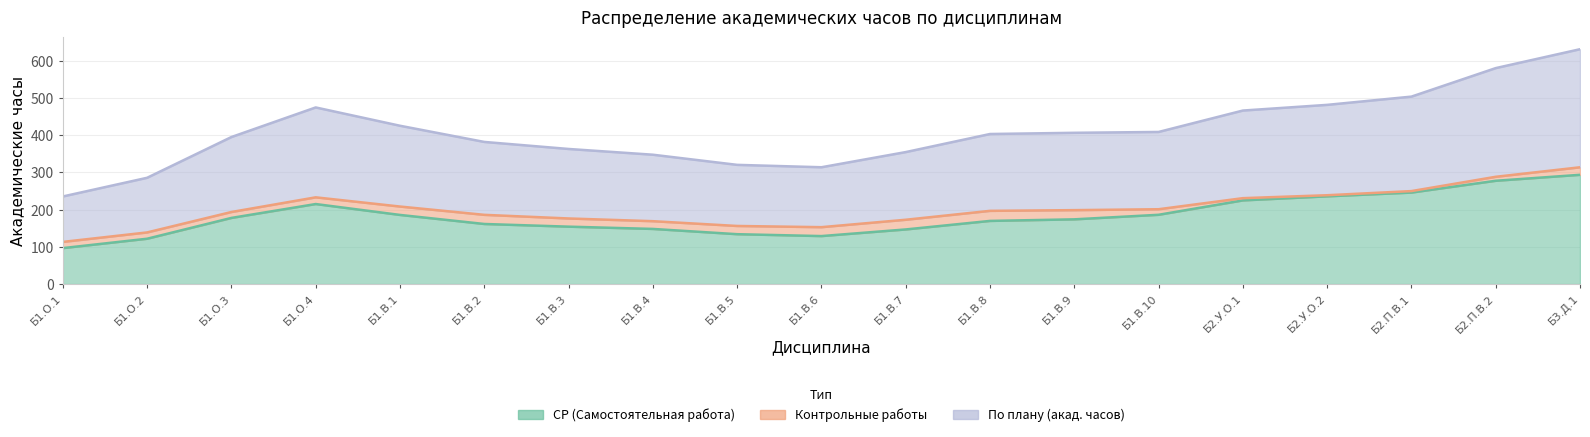

Which series has the largest range (max minus min)?

По плану (акад. часов)